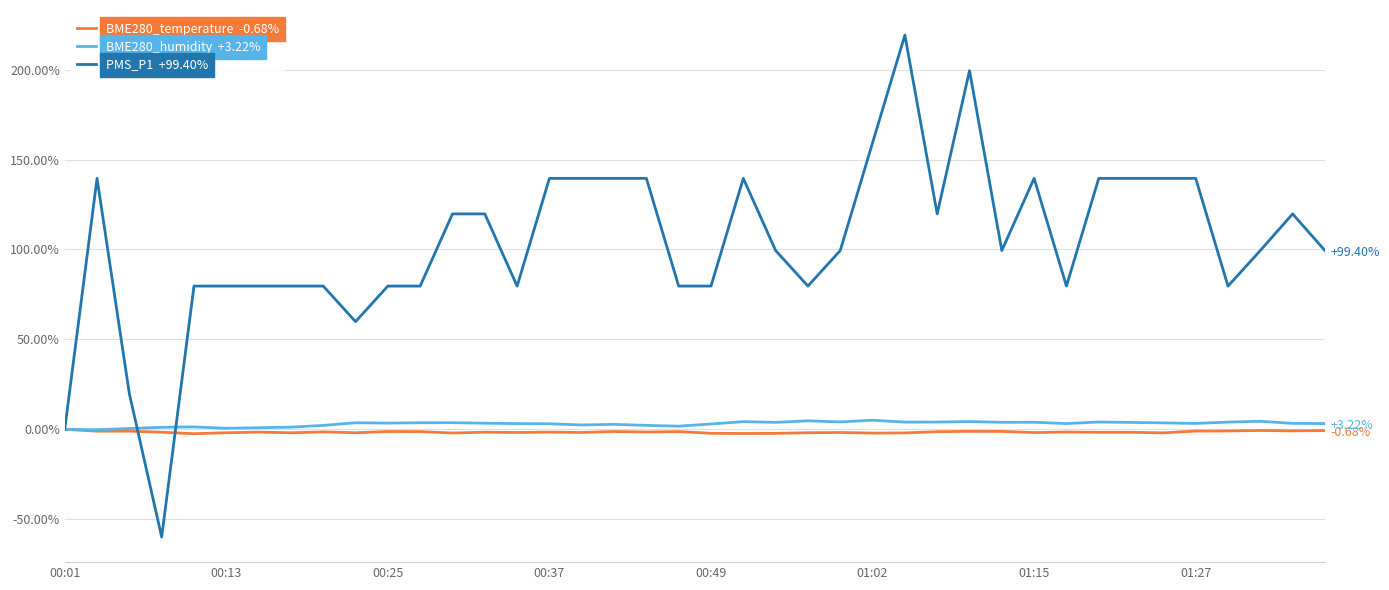

In BME280_temperature  -0.68%, how many points are lower than both neighbors (excluding endpoints)?

12